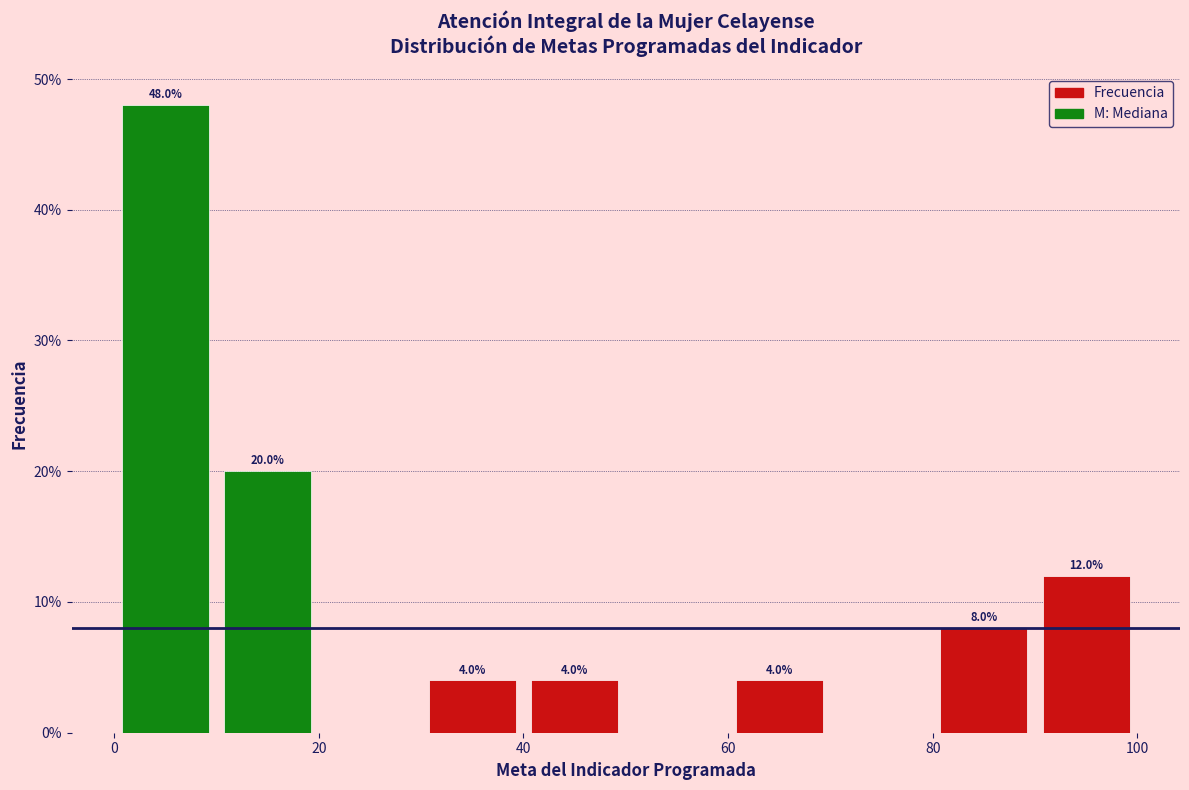

Which range on the x-axis has the tallest bar?

0 to 10